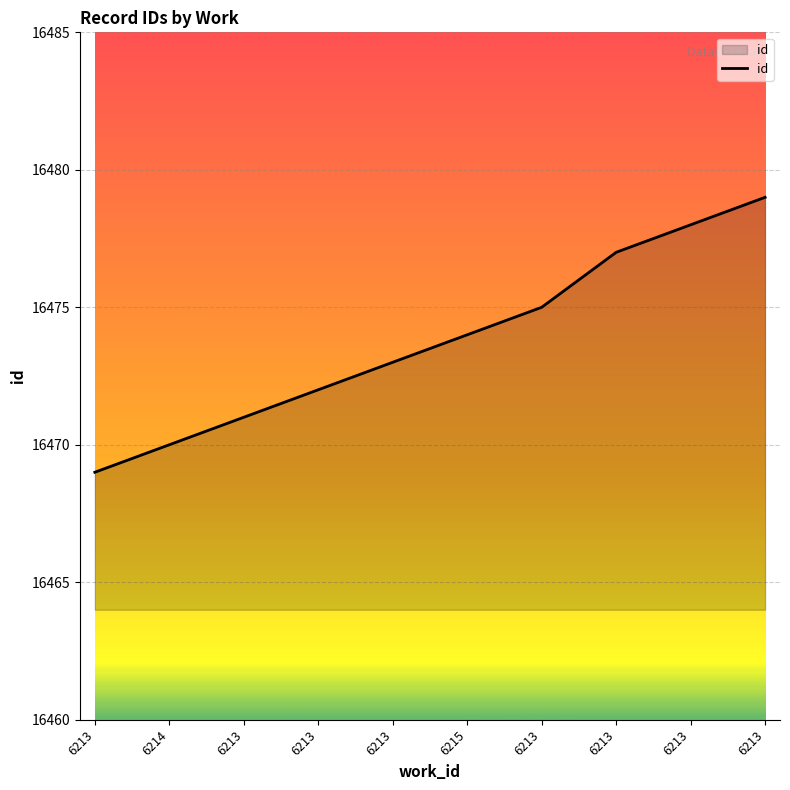

At which category does the chart reach its peak across all series?

6213